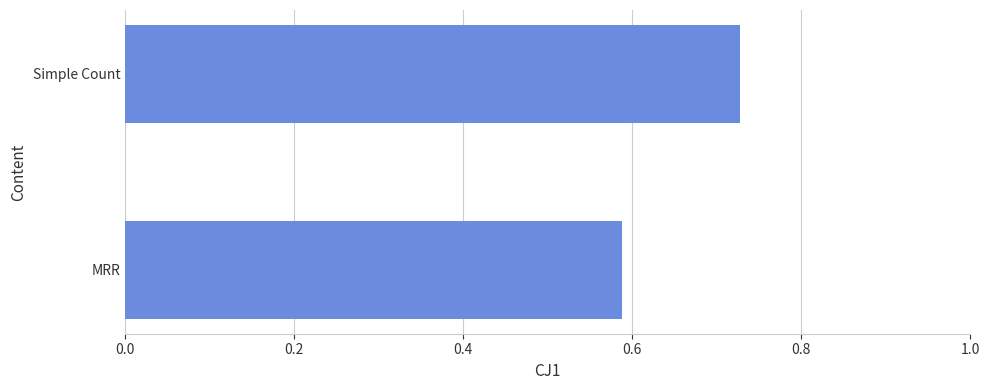

Between MRR and Simple Count, which is larger?

Simple Count